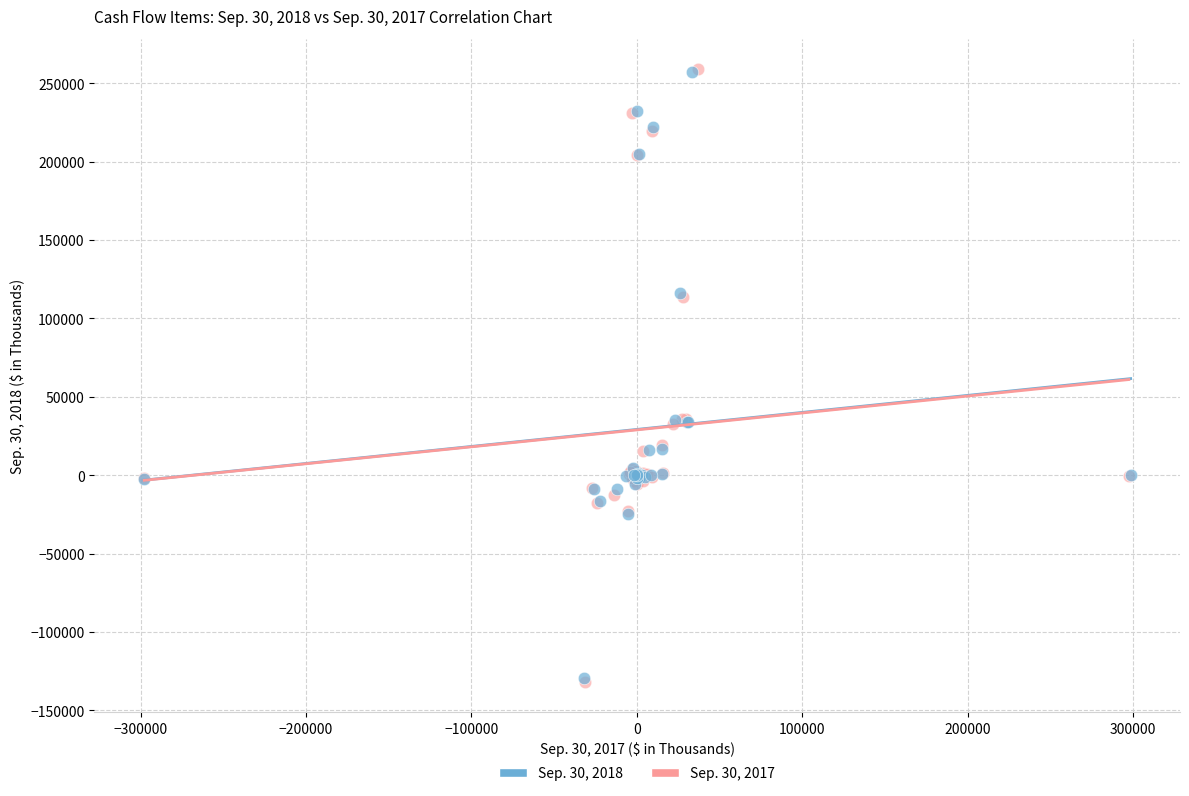

Which series has the largest Y range (max minus min)?

Sep. 30, 2017